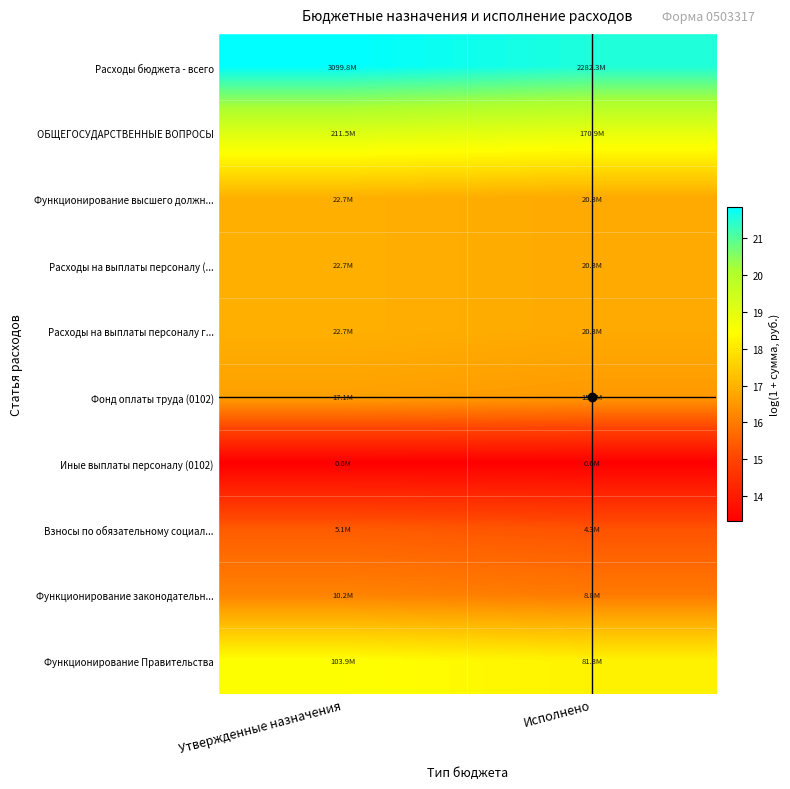

Which series has the widest spread of values?

Расходы бюджета - всего